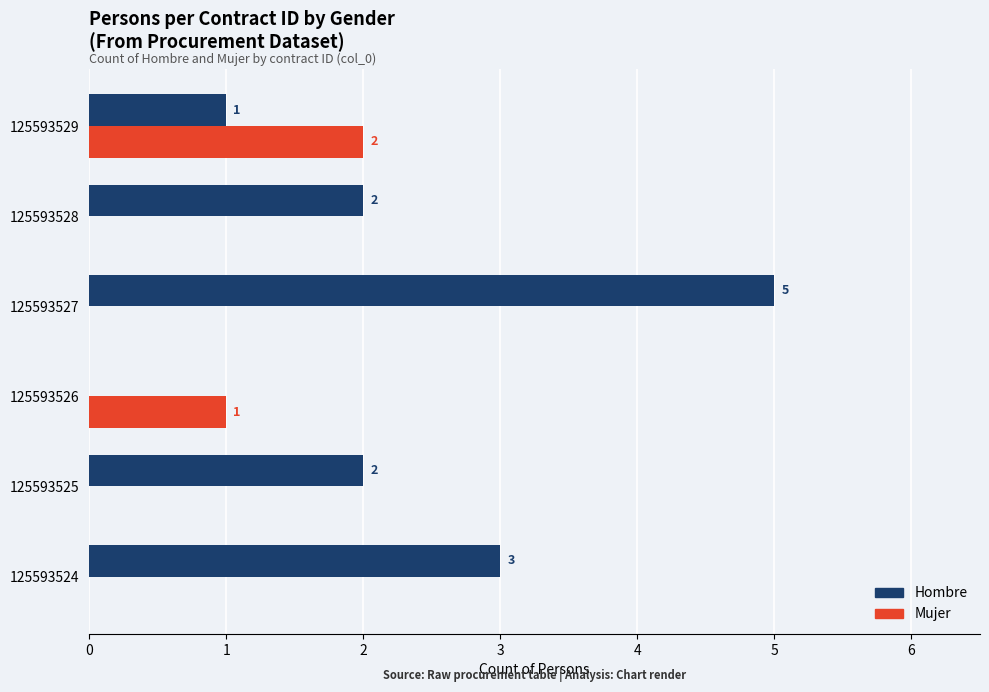

What is the sum of all Mujer values?

3